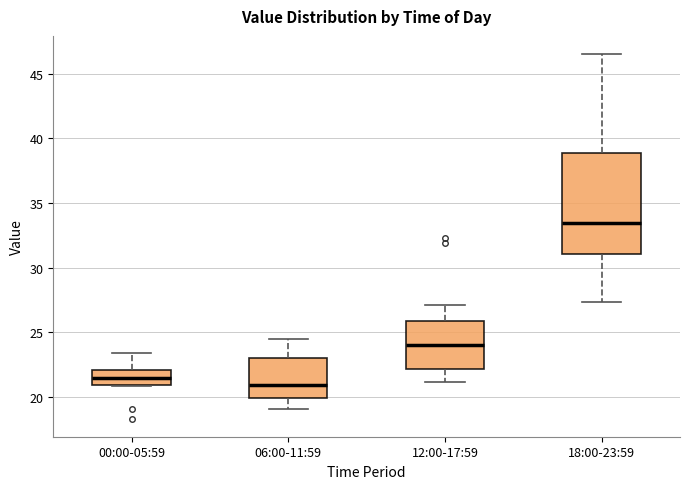

Where is the upper edge of the box for 00:00-05:59 on the y-axis? The values are not printed on the chart, so give them approximately, as read against the axis.

22.0